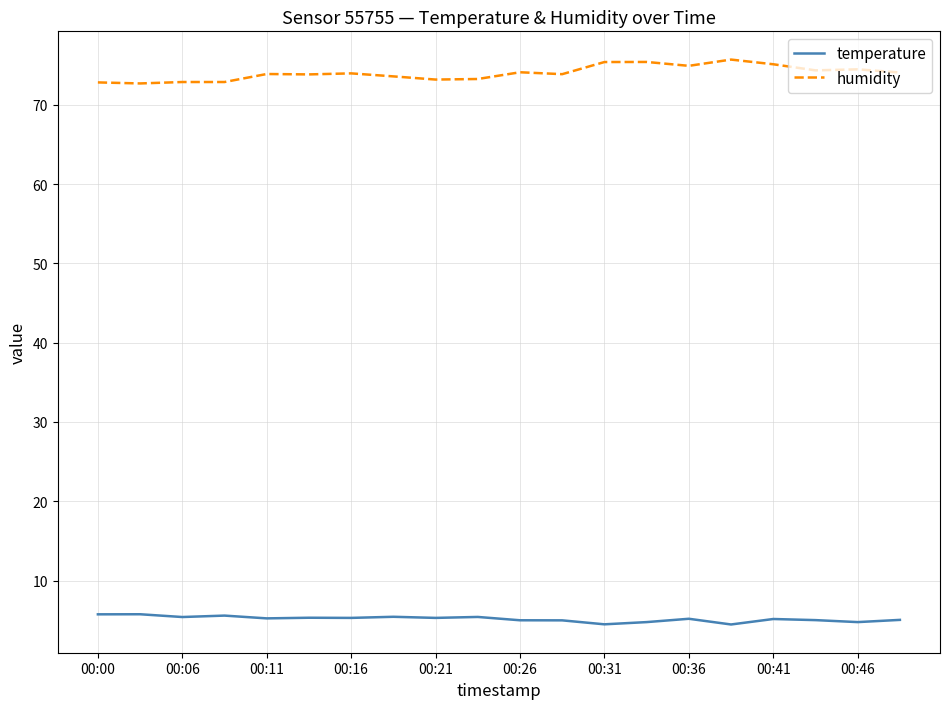

Rank the series by their average value, from lowest to highest.

temperature, humidity